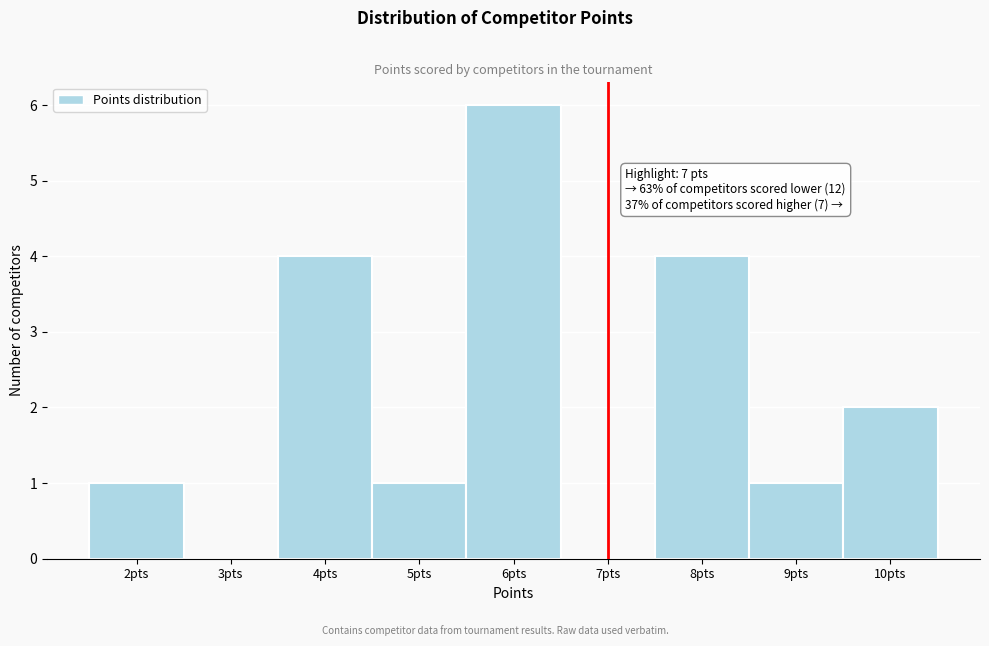

Over which range of the x-axis is the bar tallest?

5.5 to 6.5